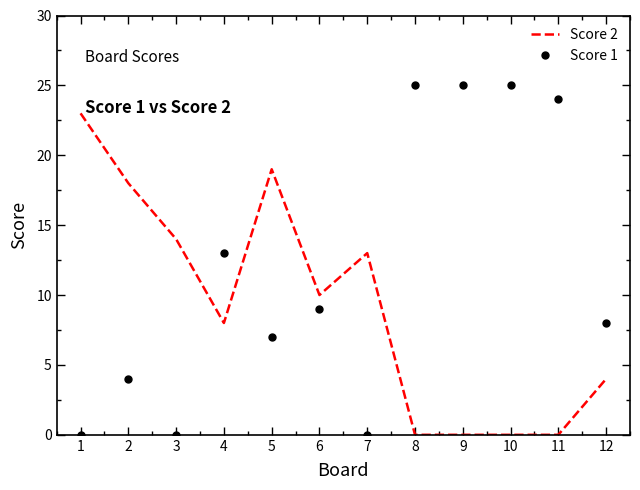

True or false: Score 2 and Score 1 intersect in this chart.

True